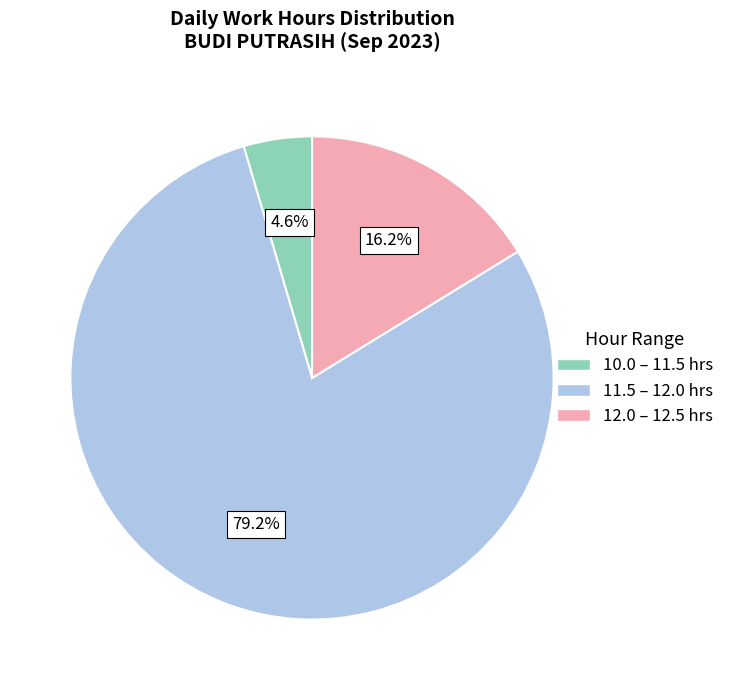

Rank the categories by value from highest to lowest.

11.5 – 12.0 hrs, 12.0 – 12.5 hrs, 10.0 – 11.5 hrs